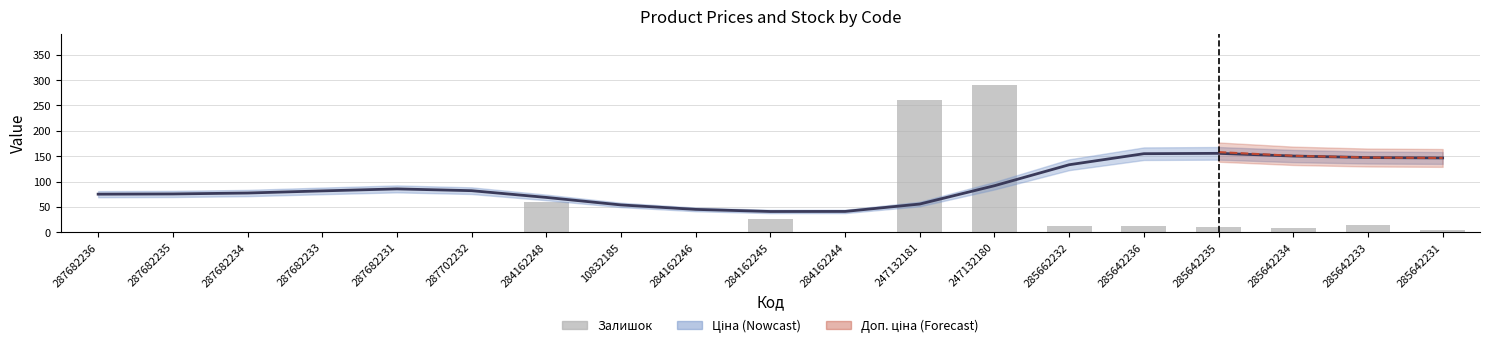

What is the sum of the Ціна (estimate) values at 285642236 and 287682233?

236.5